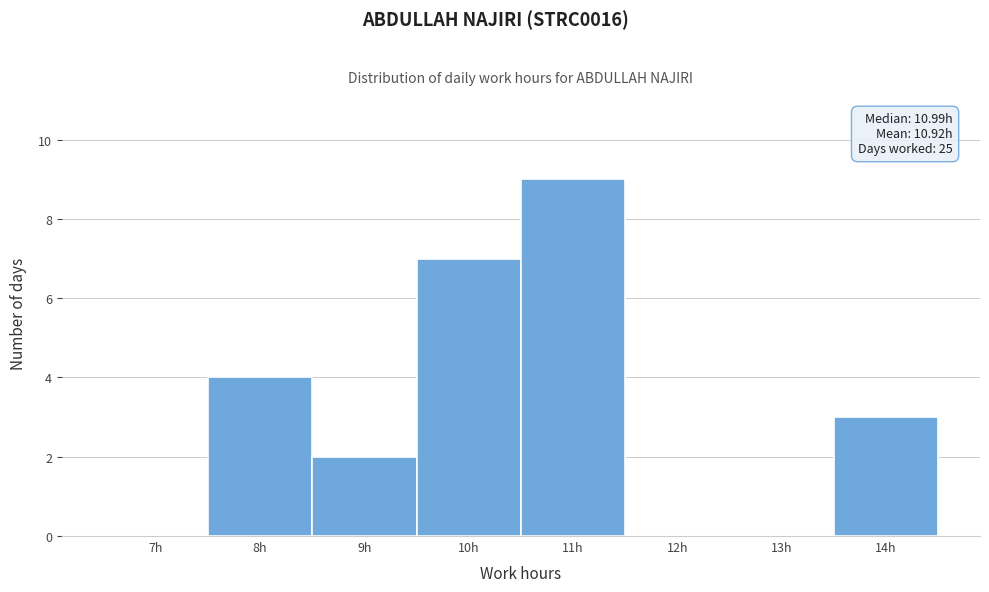

Reading right to left, extract all data points from this chart.

14h=3	13h=0	12h=0	11h=9	10h=7	9h=2	8h=4	7h=0